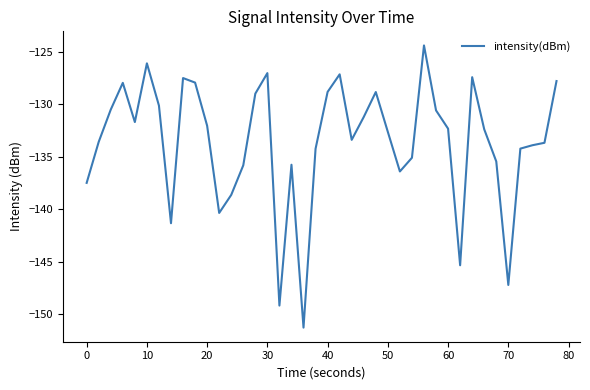

What is the maximum value shown in the chart?

-124.4